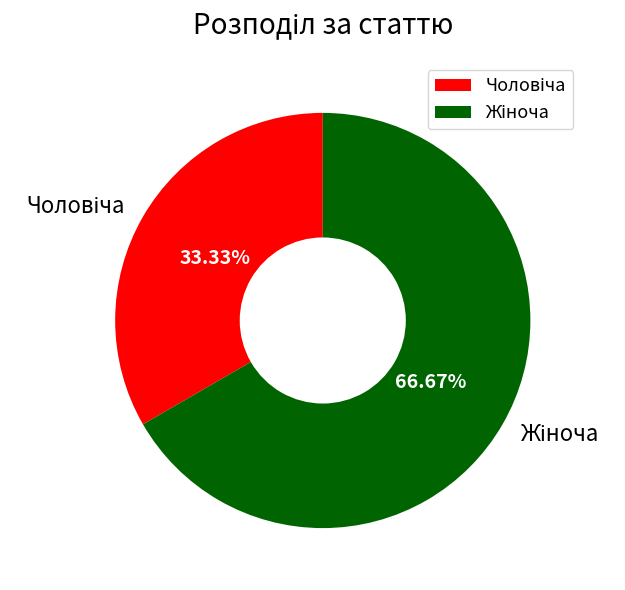

Does any single category account for the majority?

Yes